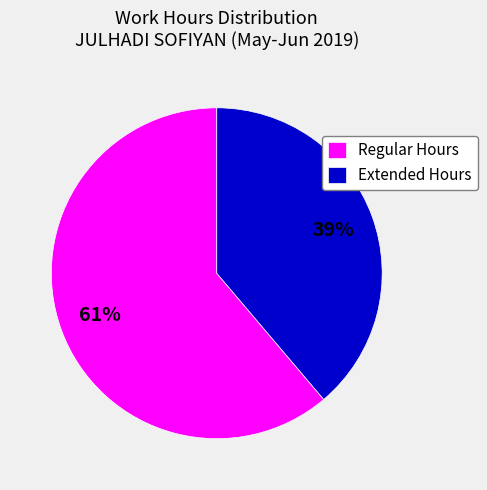

To the nearest percent, what is the average slice percentage?

50%